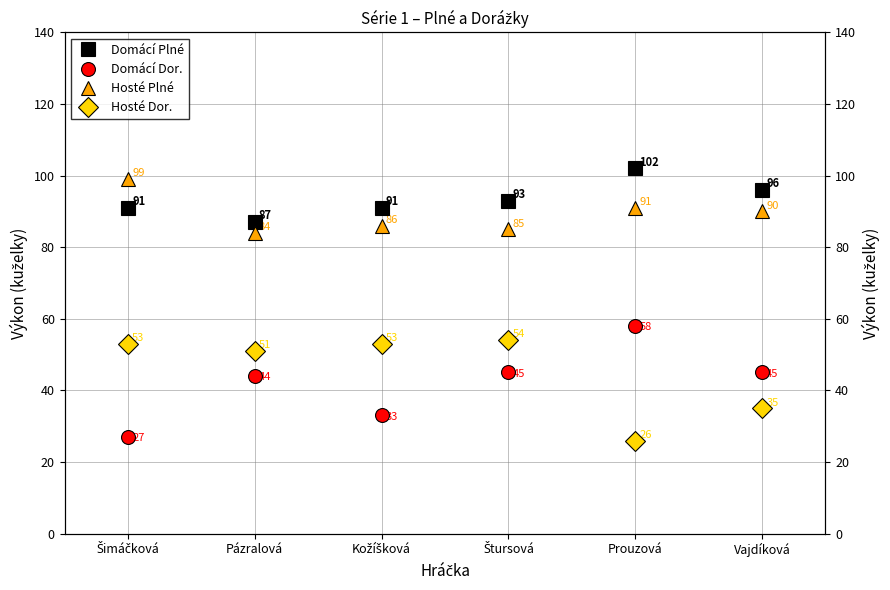

Reading right to left, extract all data points from this chart.

Domácí Plné: Vajdíková=96	Prouzová=102	Štursová=93	Kožíšková=91	Pázralová=87	Šimáčková=91
Domácí Dor.: Vajdíková=45	Prouzová=58	Štursová=45	Kožíšková=33	Pázralová=44	Šimáčková=27
Hosté Plné: Vajdíková=90	Prouzová=91	Štursová=85	Kožíšková=86	Pázralová=84	Šimáčková=99
Hosté Dor.: Vajdíková=35	Prouzová=26	Štursová=54	Kožíšková=53	Pázralová=51	Šimáčková=53